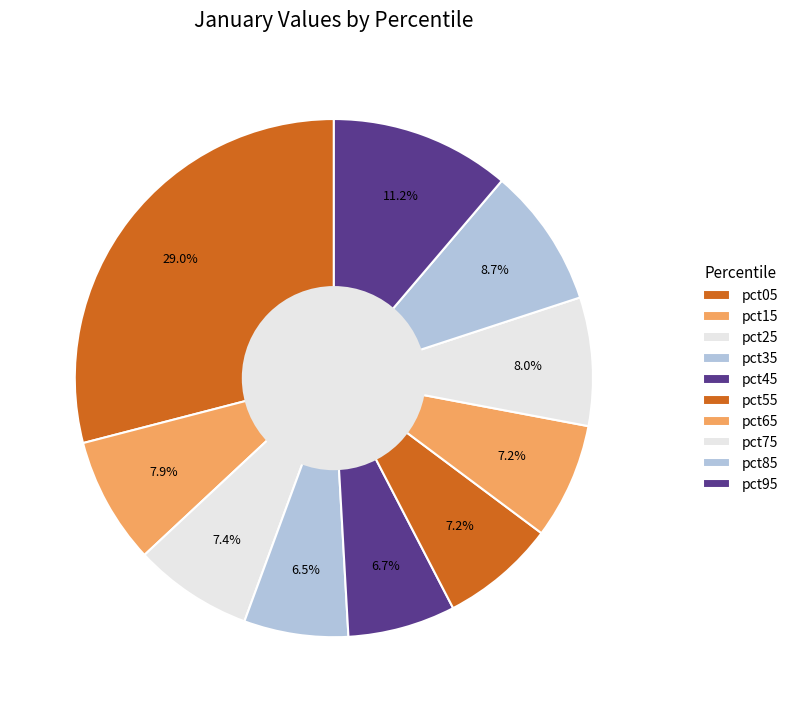

Count the number of slices in the pie.

10